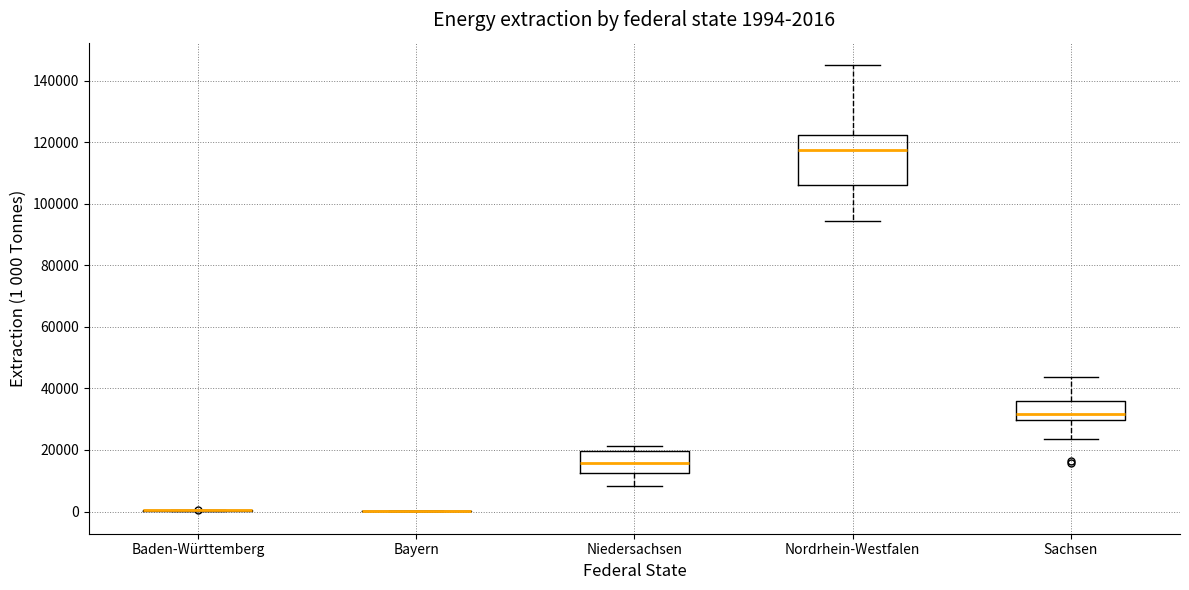

Comparing the boxes themselves (not the whiskers), which one is the tallest?

Nordrhein-Westfalen